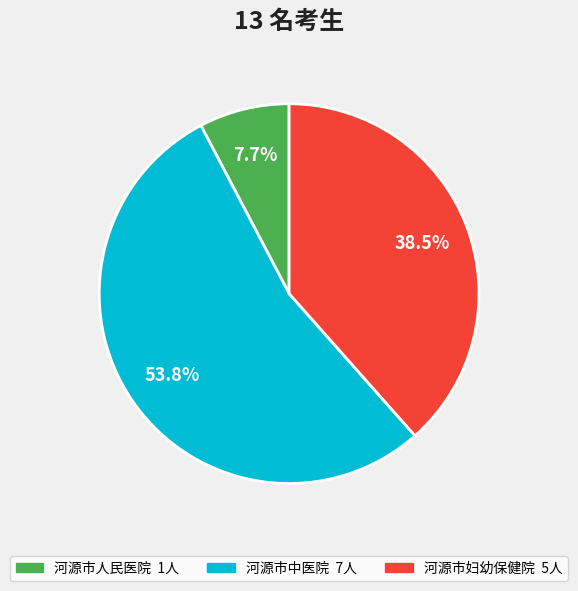

Approximately how many times larger is the value at 河源市人民医院 compared to 河源市妇幼保健院?

0.2